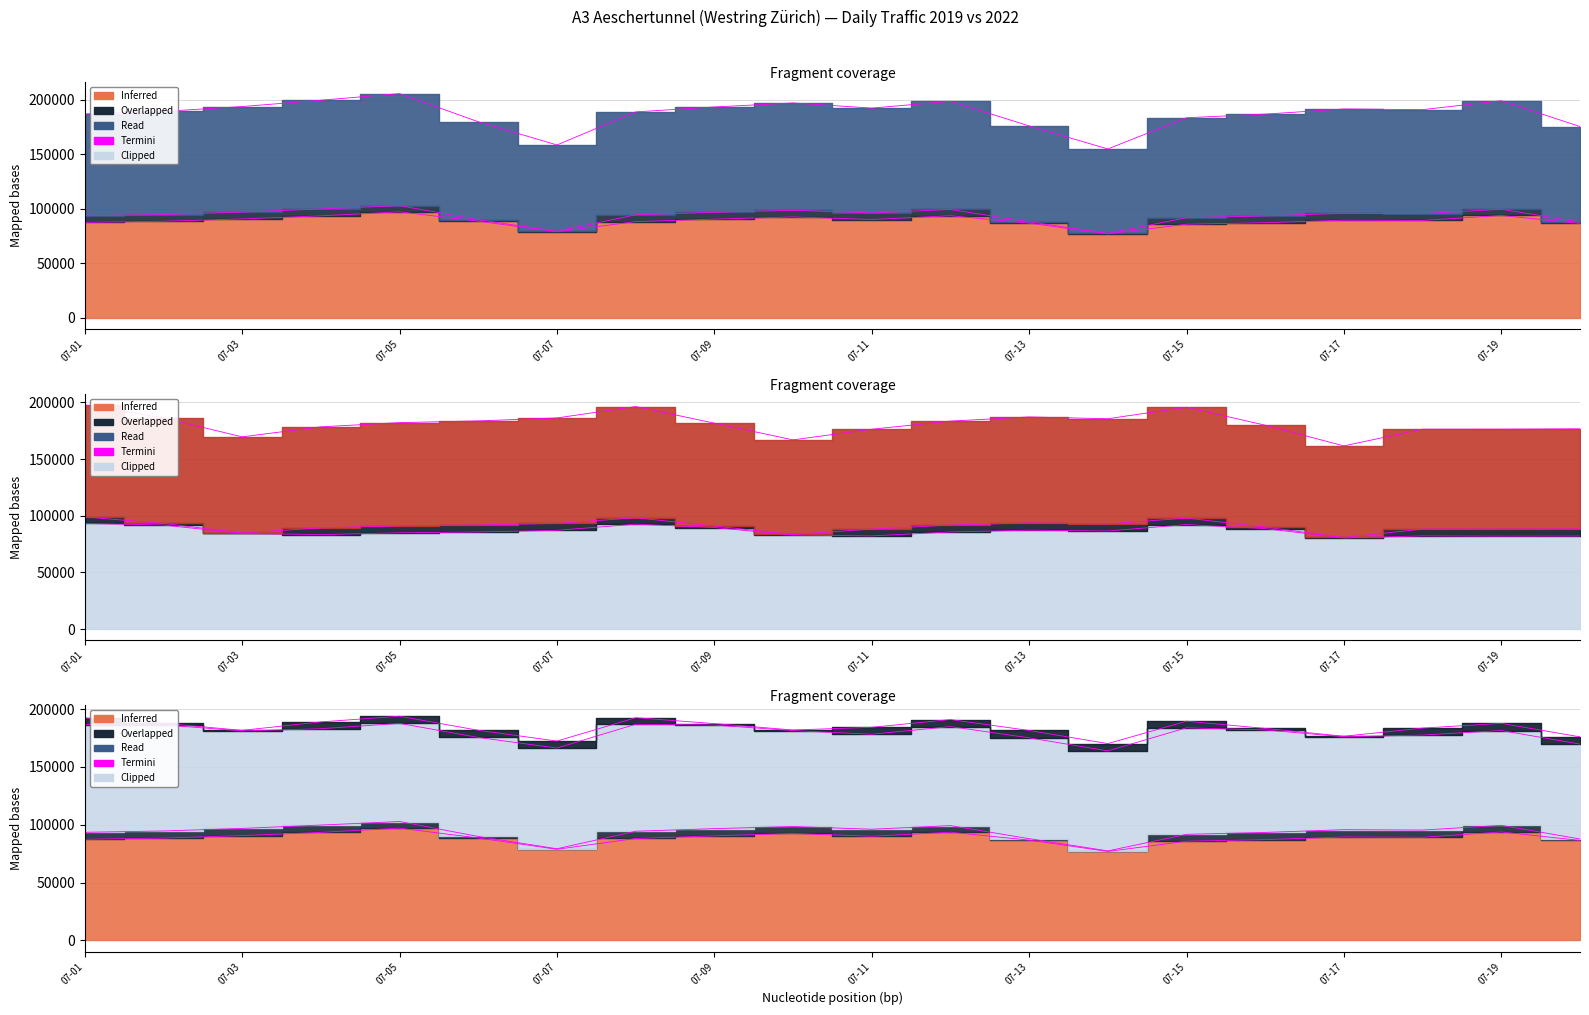

True or false: PW+Busse 2022 has a value of 136210 at 2019-07-10.

False